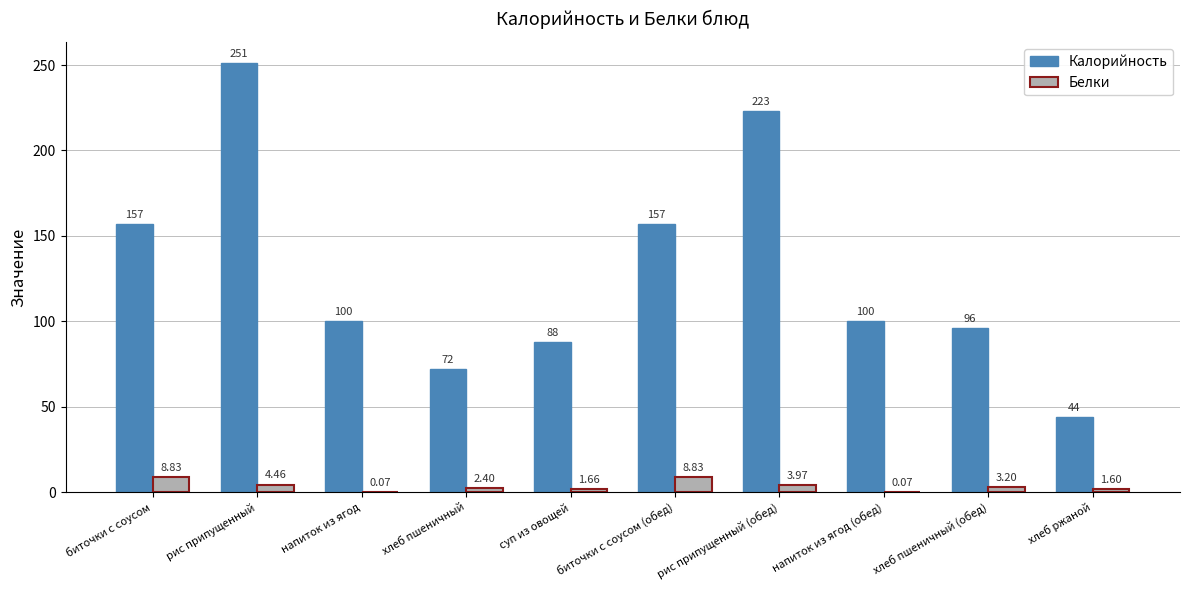

Which series changed the most between напиток из ягод and рис припущенный (обед)?

Калорийность